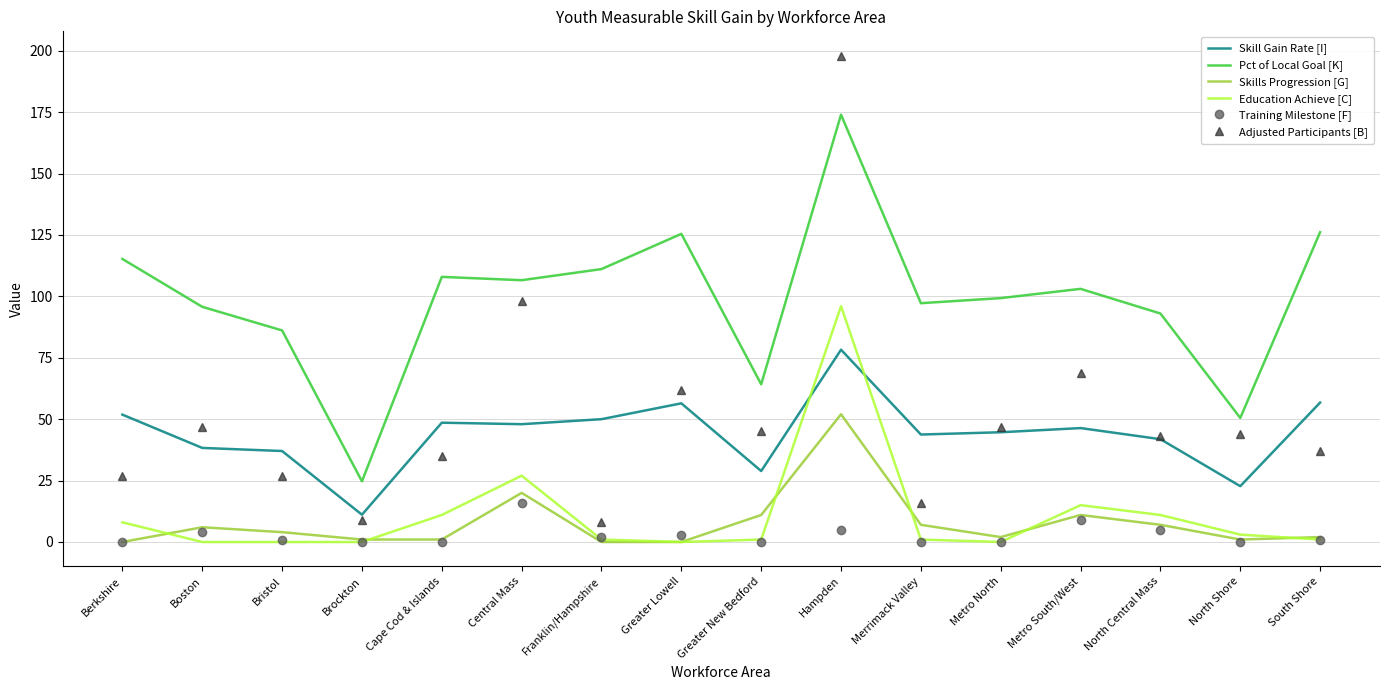

At which category is the sum across all series the highest?

Hampden